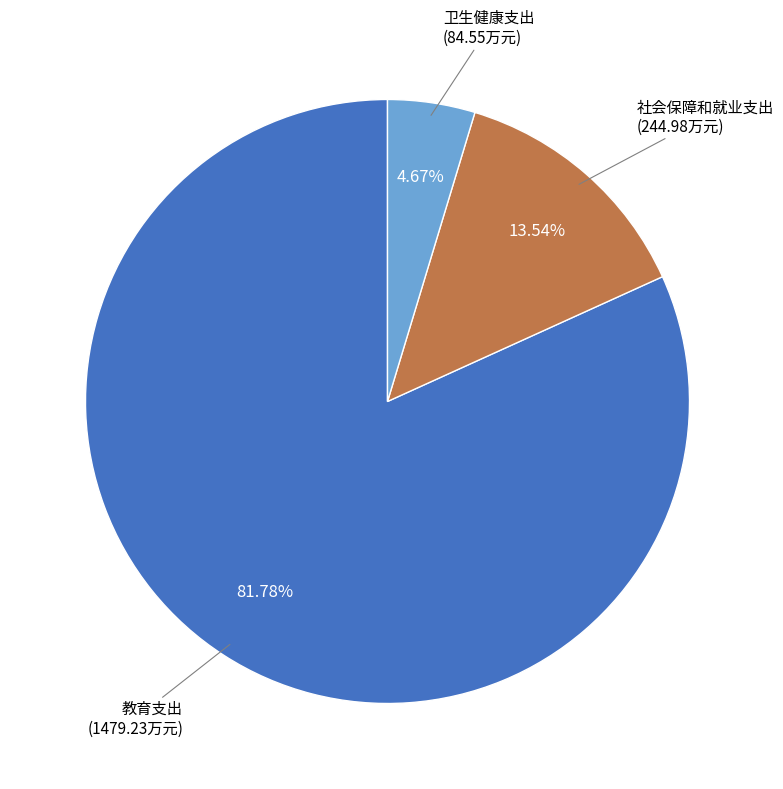

Rank the categories by value from lowest to highest.

卫生健康支出, 社会保障和就业支出, 教育支出